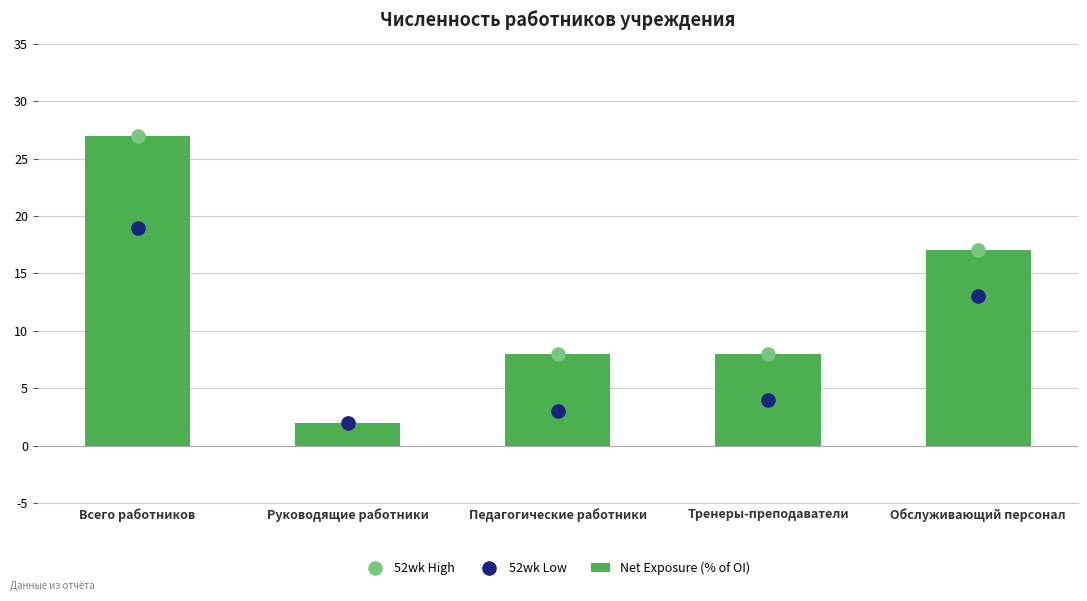

At how many categories does at least one series exceed 12?

2